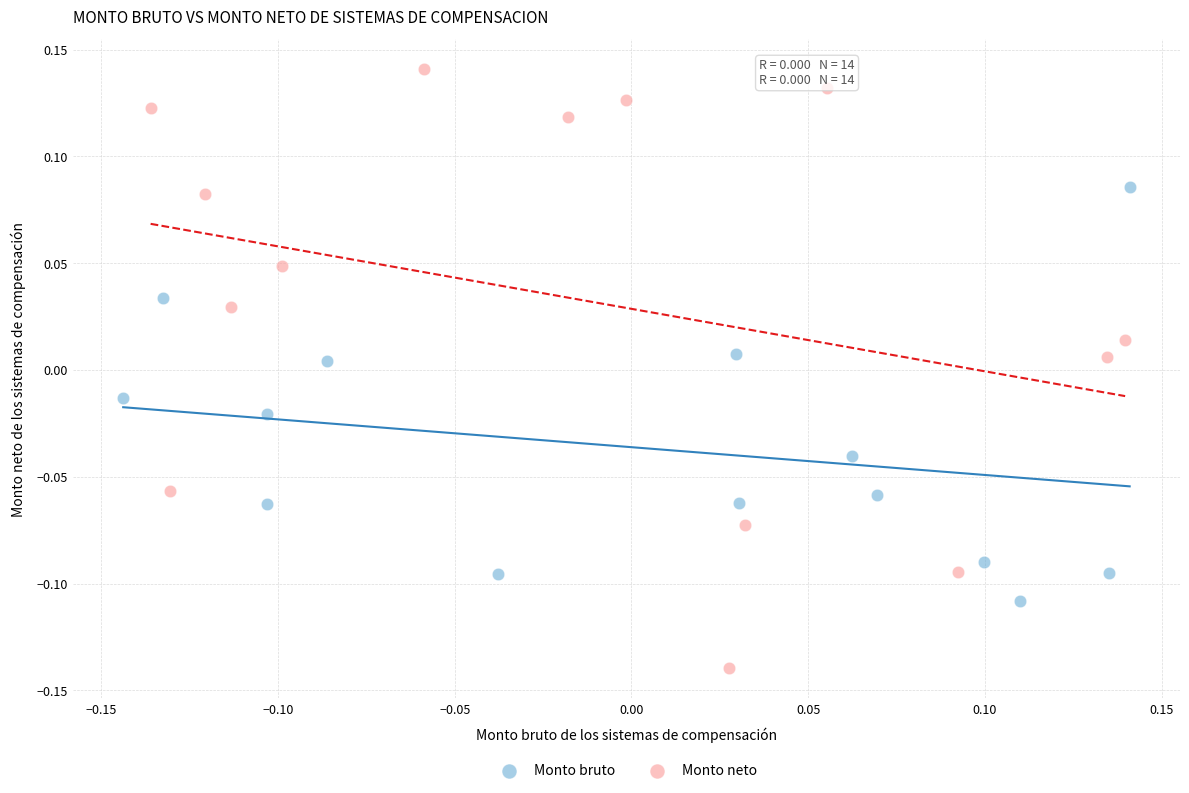

Which series has the widest spread of Y values?

Monto neto